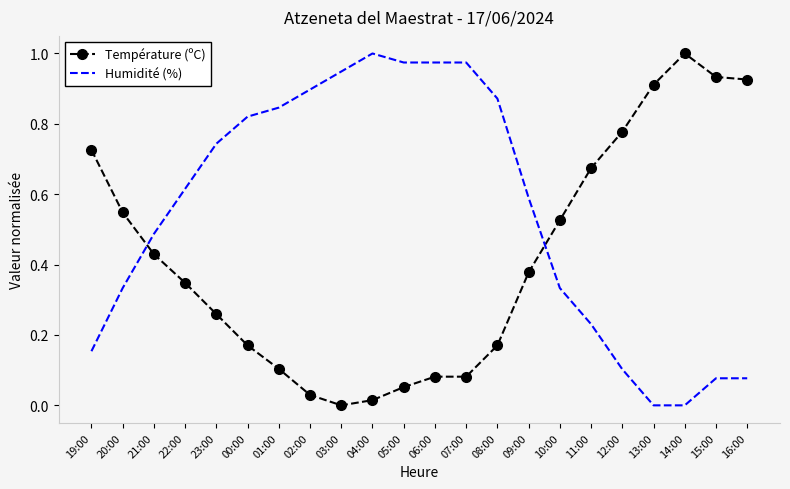

Is the value of Humidité (%) at 22:00 greater than the value of Température (ºC) at 21:00?

Yes